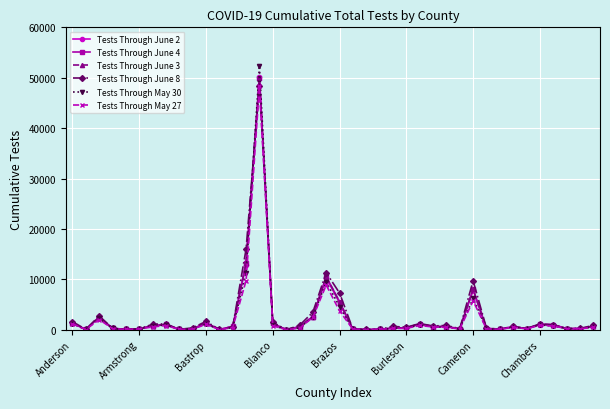

How many distinct data groups are displayed?

6